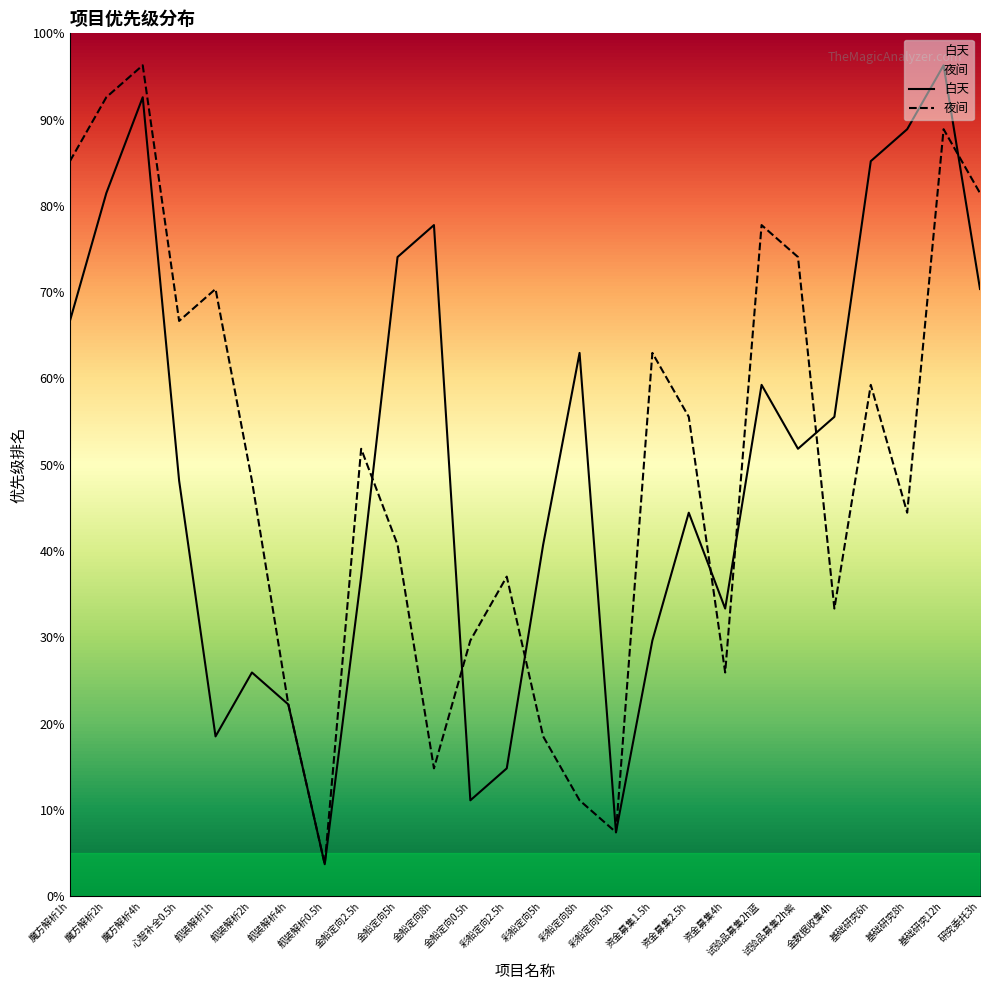

What is the lowest value of the 夜间 series?

3.7